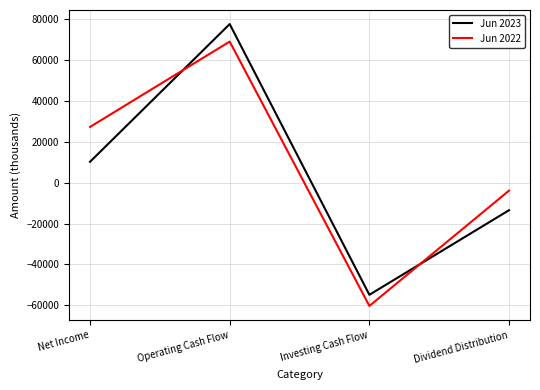

How many times do Jun 2023 and Jun 2022 cross each other?

2